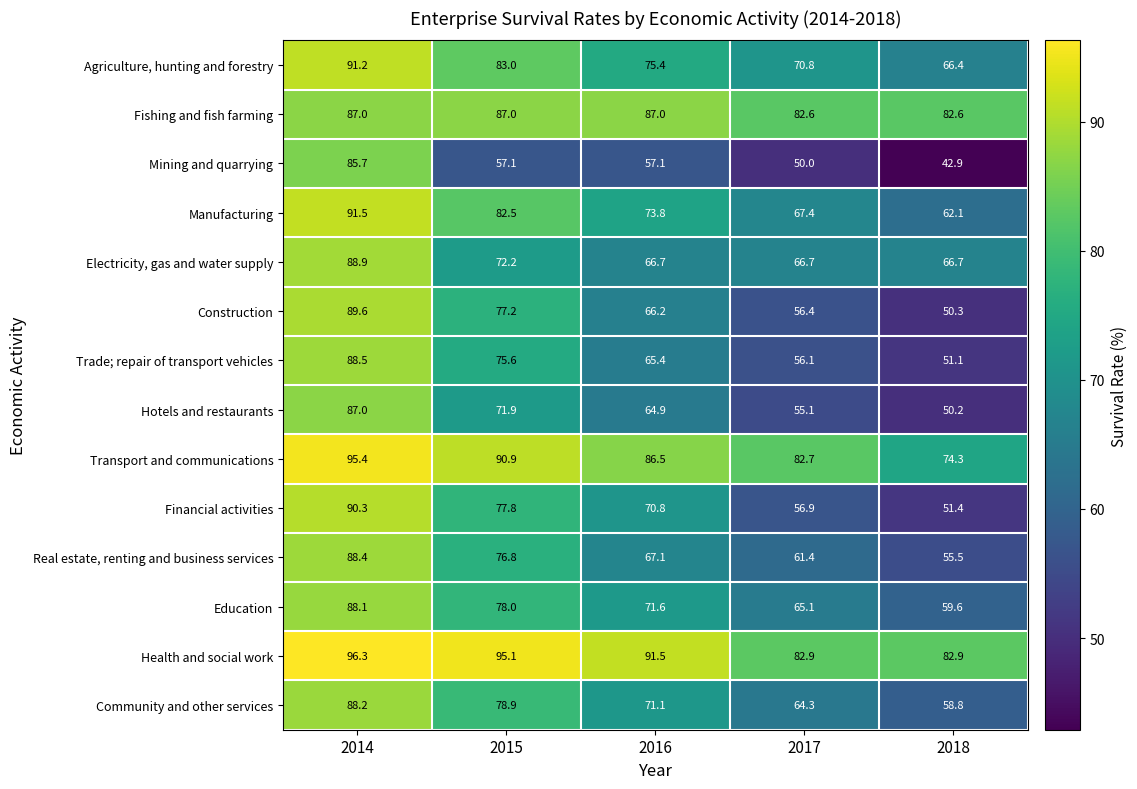

What is the total value across all series at 2017?

918.4